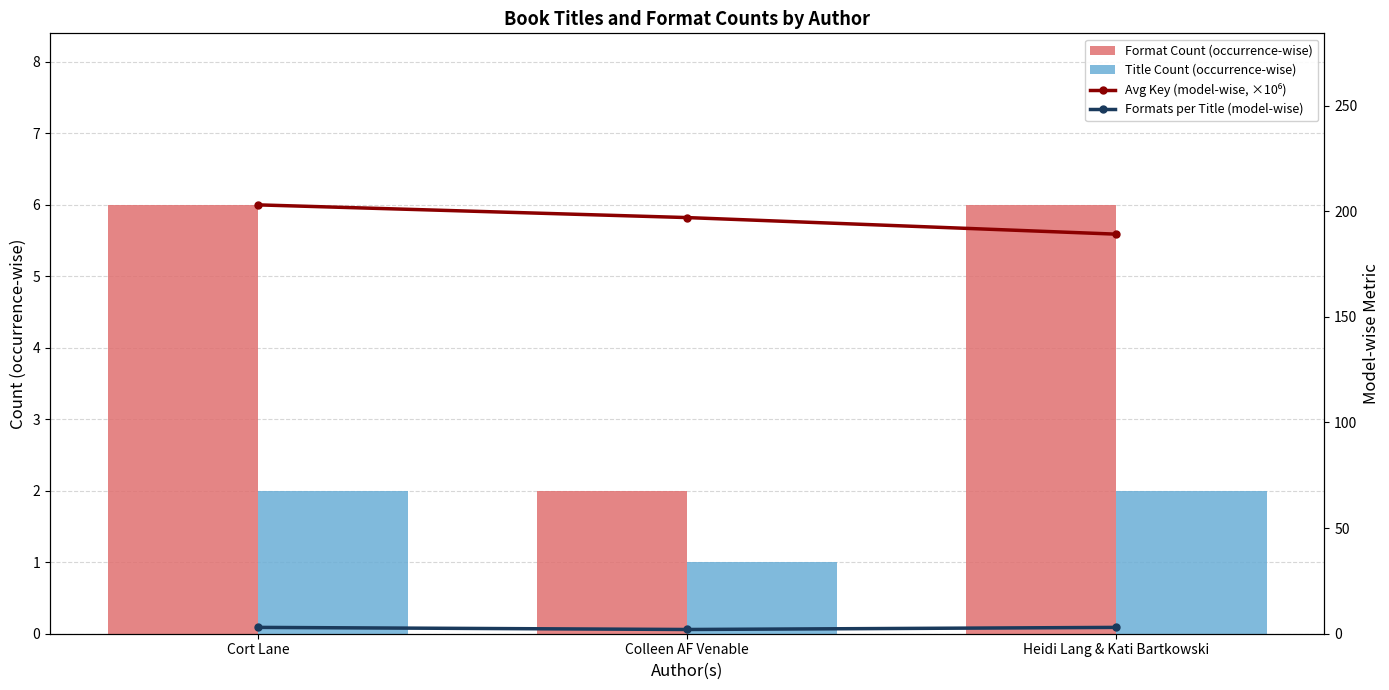

The Avg Key (model-wise, ×10⁶) series shows 189.1 at Heidi Lang & Kati Bartkowski. True or false?

True